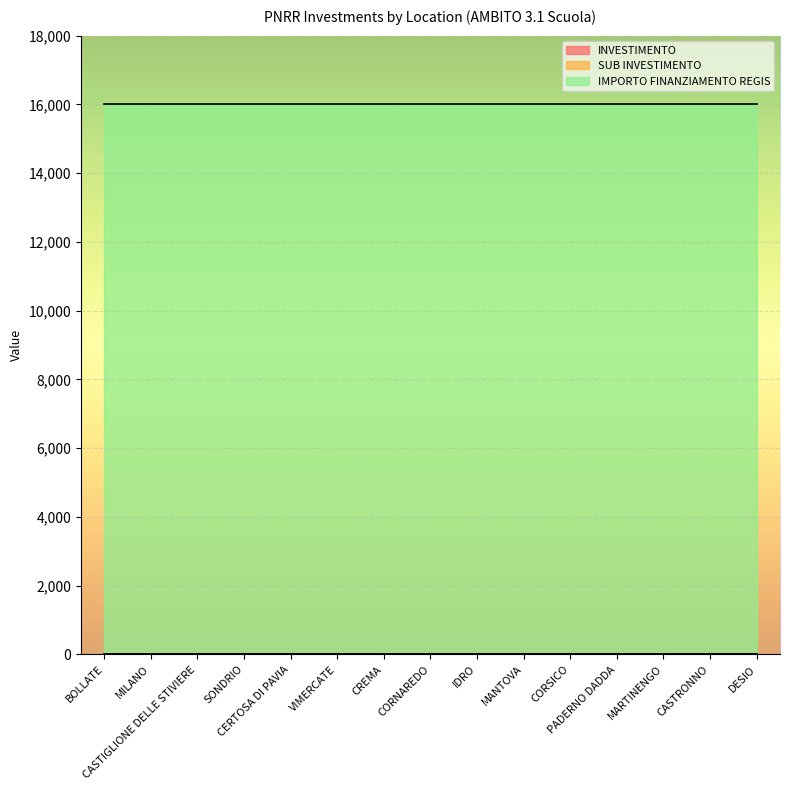

Reading left to right, transcribe all the data shown in this chart.

INVESTIMENTO: 3.2	3.2	3.2	3.2	3.2	3.2	3.2	3.2	3.2	3.2	3.2	3.2	3.2	3.2	3.2
SUB INVESTIMENTO: 3.2	3.2	3.2	3.2	3.2	3.2	3.2	3.2	3.2	3.2	3.2	3.2	3.2	3.2	3.2
IMPORTO FINANZIAMENTO REGIS: 16000.0	16000.0	16000.0	16000.0	16000.0	16000.0	16000.0	16000.0	16000.0	16000.0	16000.0	16000.0	16000.0	16000.0	16000.0